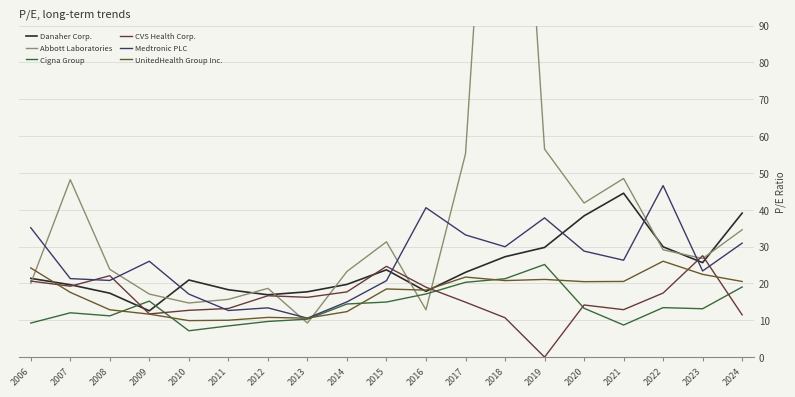

True or false: Medtronic PLC and Cigna Group cross at least once.

False